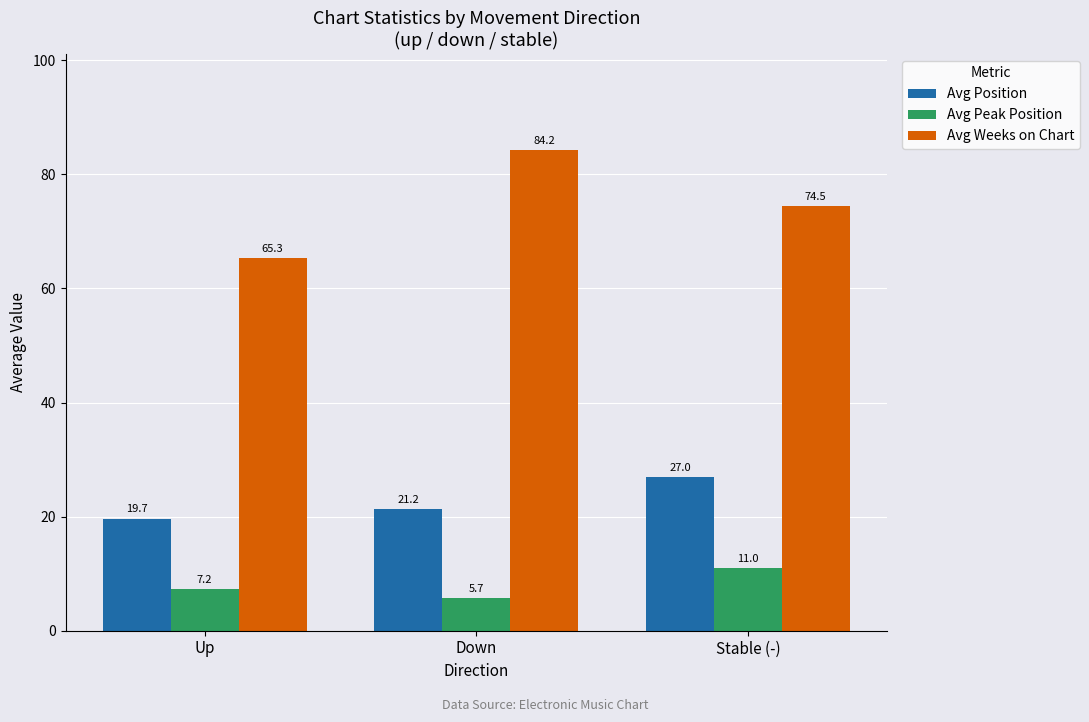

At which category is the sum across all series the highest?

Stable (-)